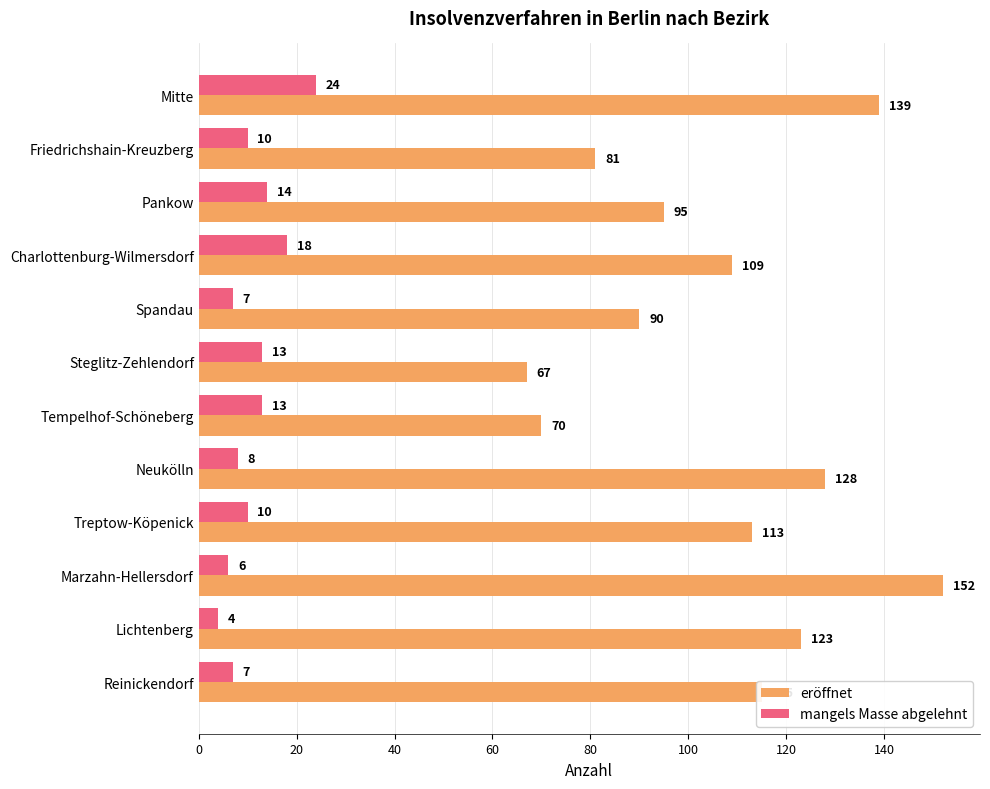

Rank the series by their average value, from highest to lowest.

eröffnet, mangels Masse abgelehnt